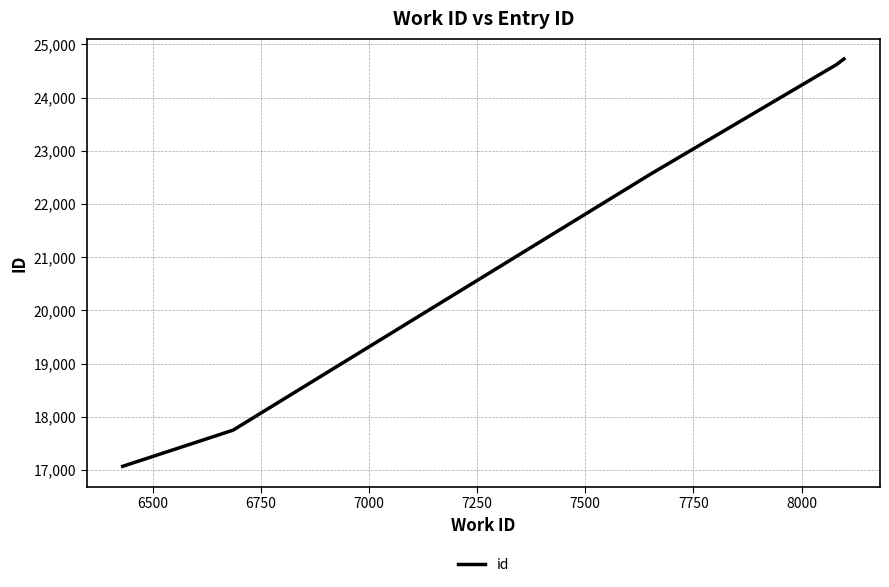

What is the difference between the second highest and minimum values?

7552